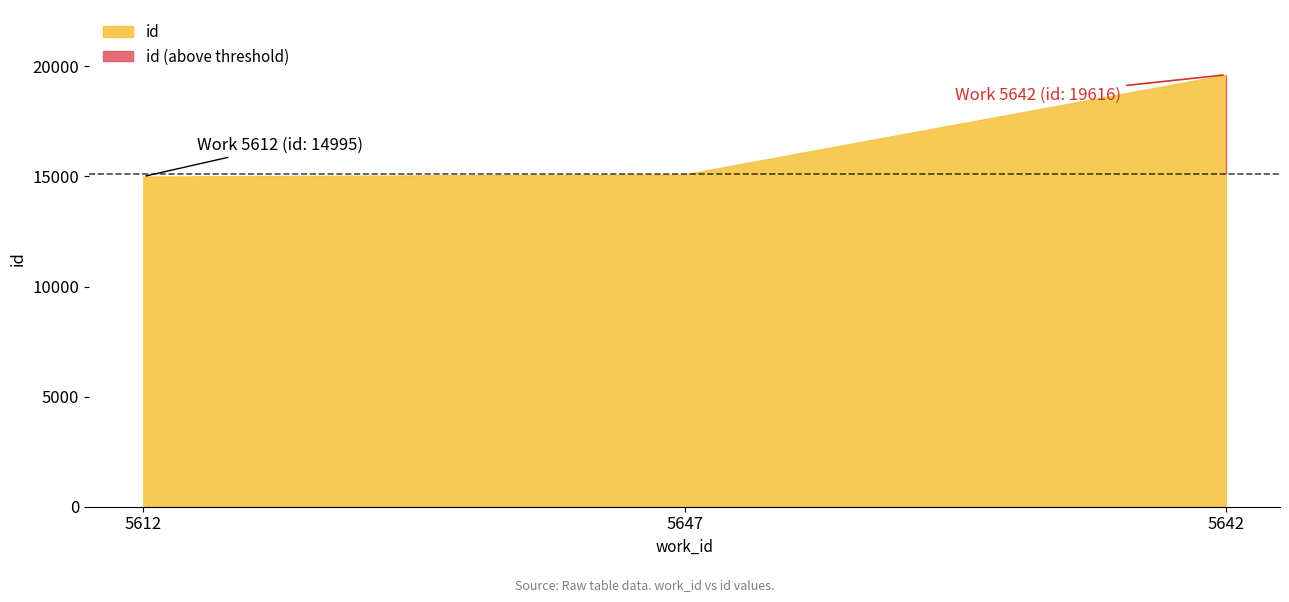

True or false: the data shows 25239 at 5612.

False